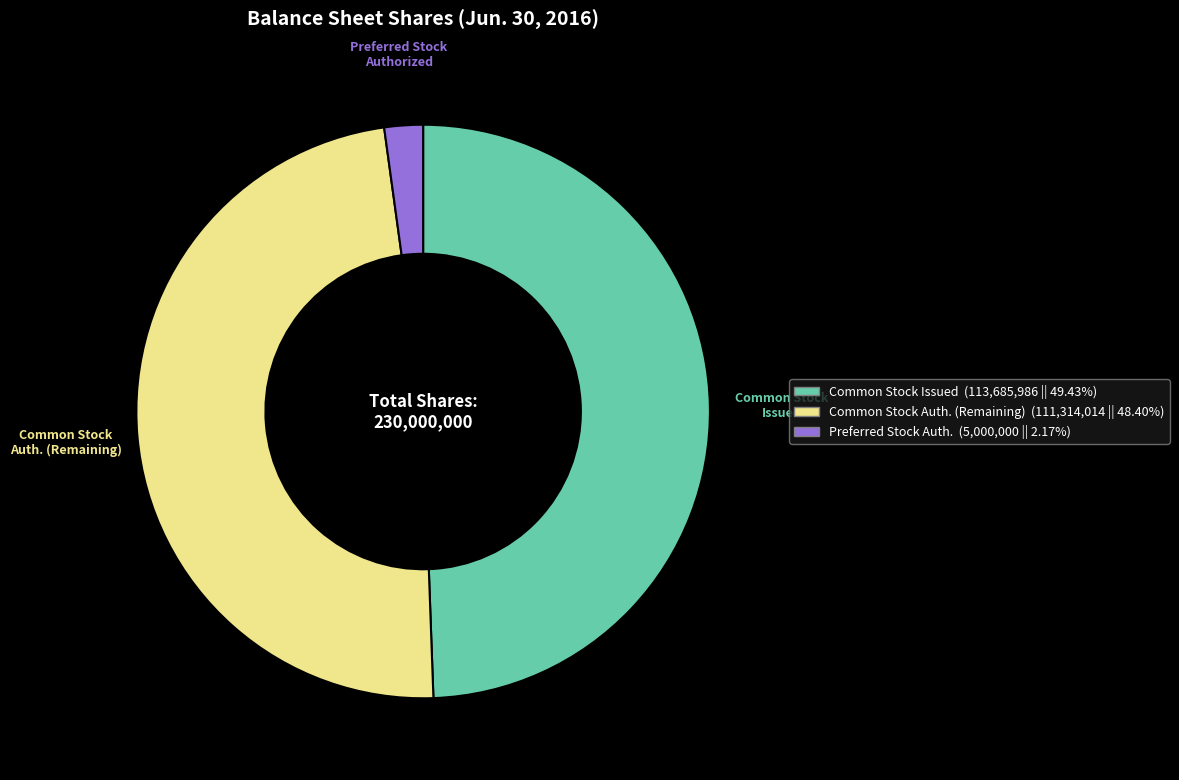

Is there a majority slice in this chart?

No